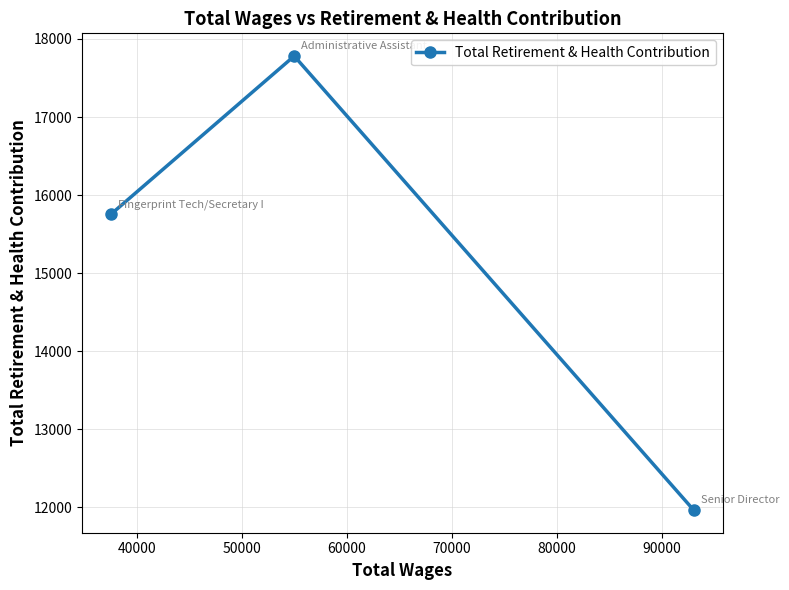

What is the sum of all values?

45505